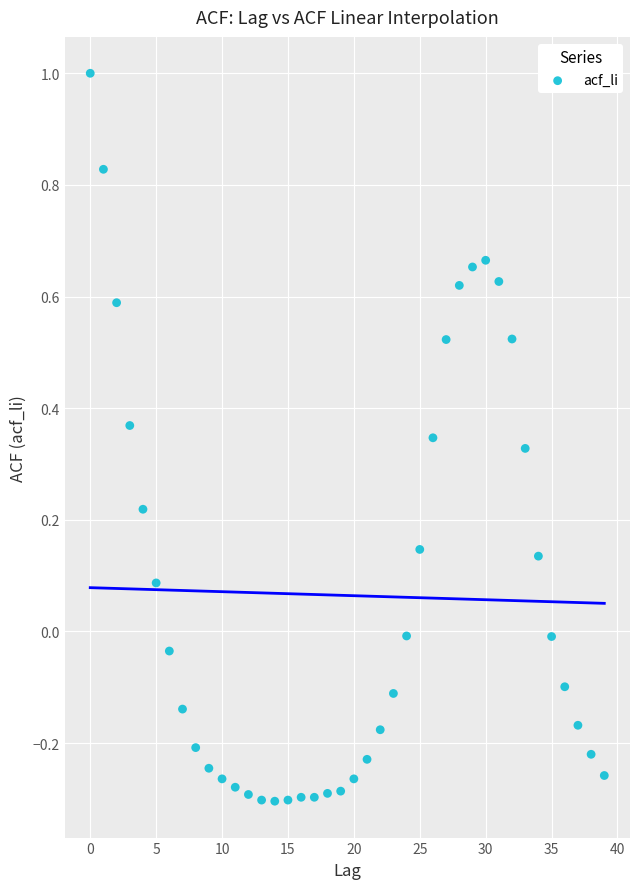

What is the range of Y values (max minus min)?

1.3